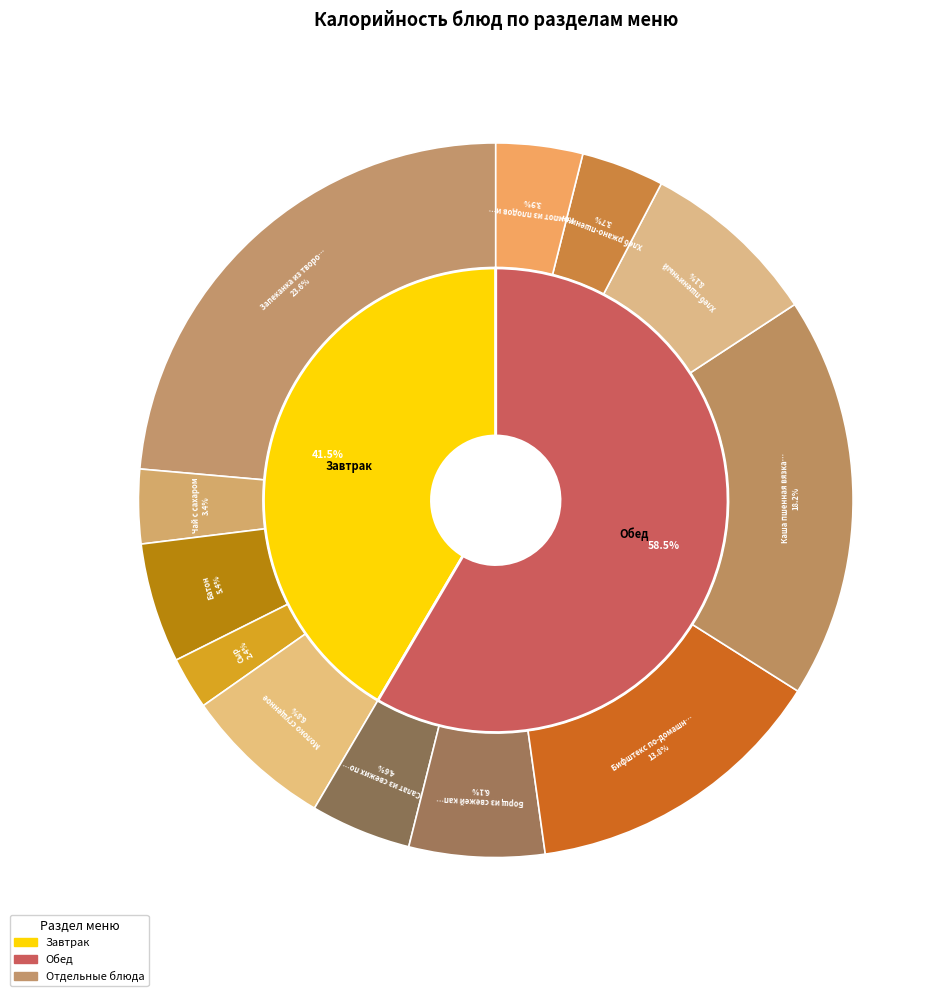

Between Чай с сахаром and Молоко сгущенное, which is larger?

Молоко сгущенное